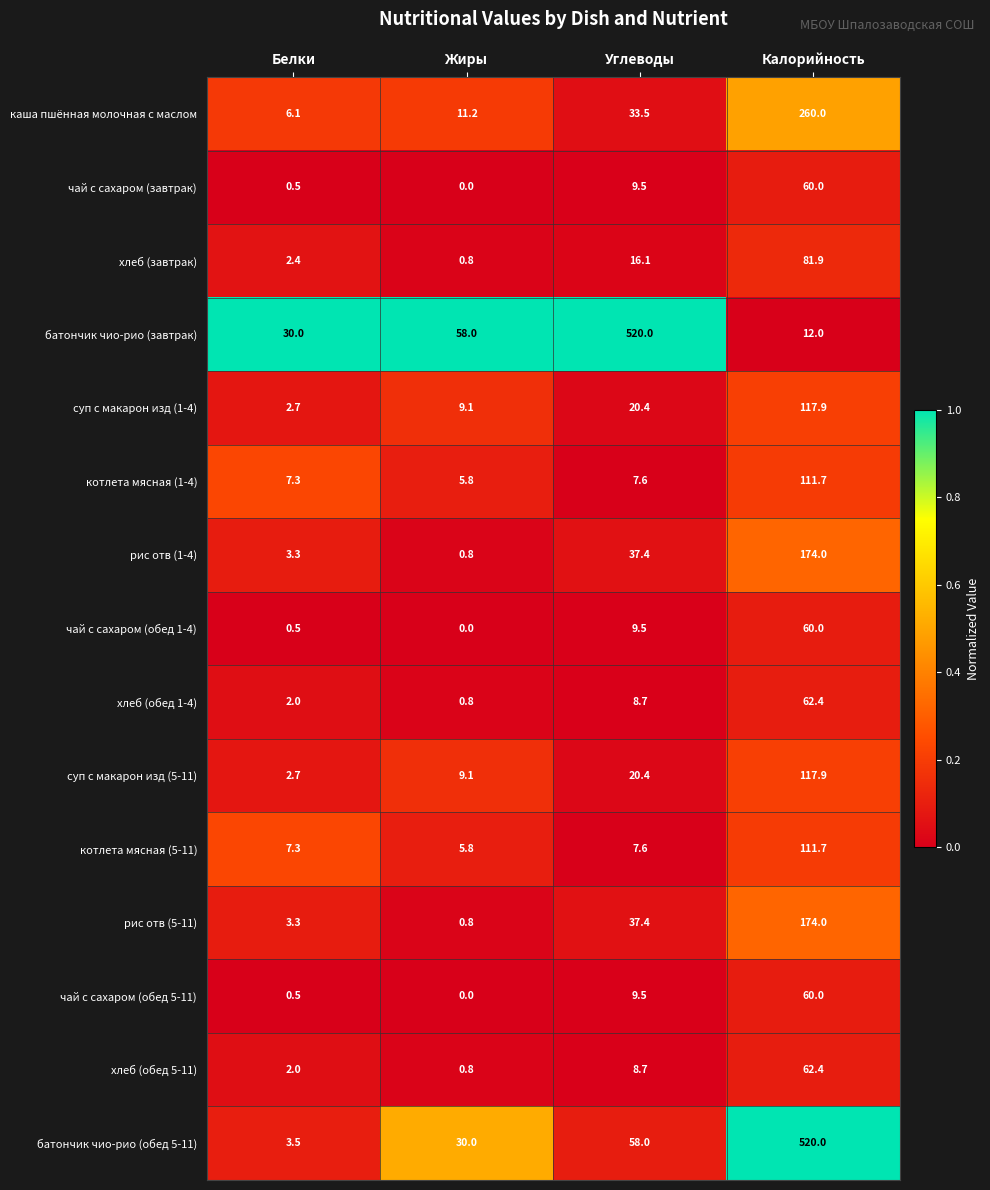

The value of суп с макарон изд (1-4) at Углеводы is 33.2. True or false?

False